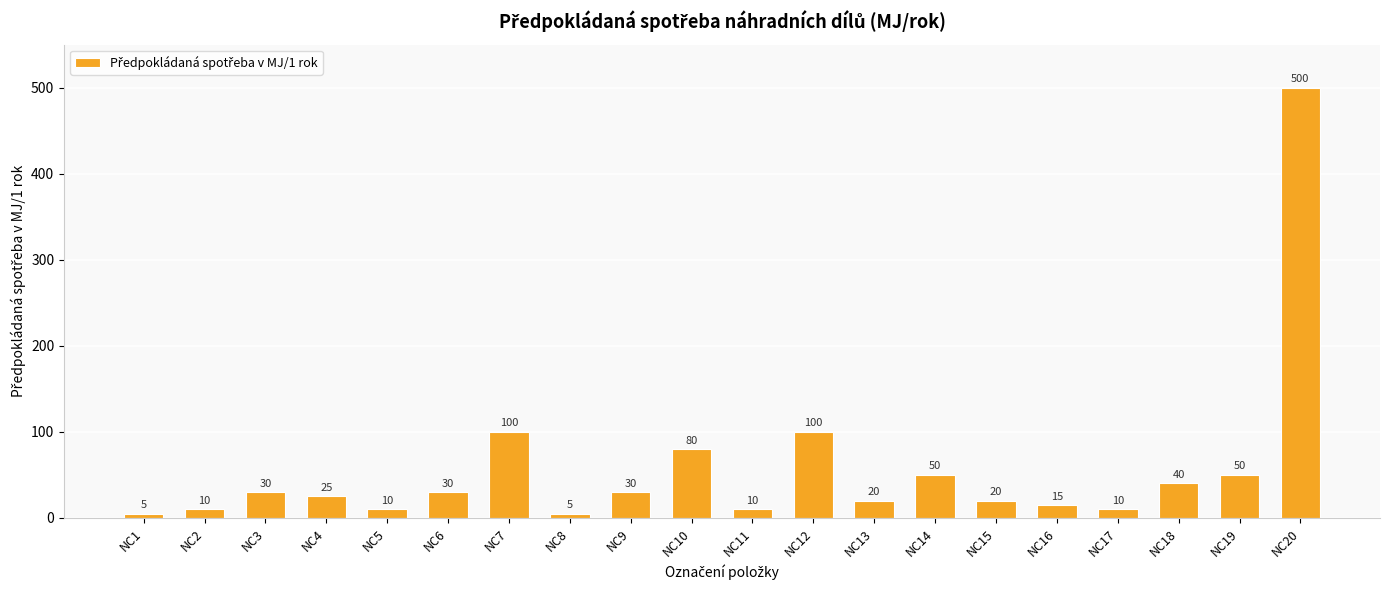

Is it true that the value at NC18 is 40?

True